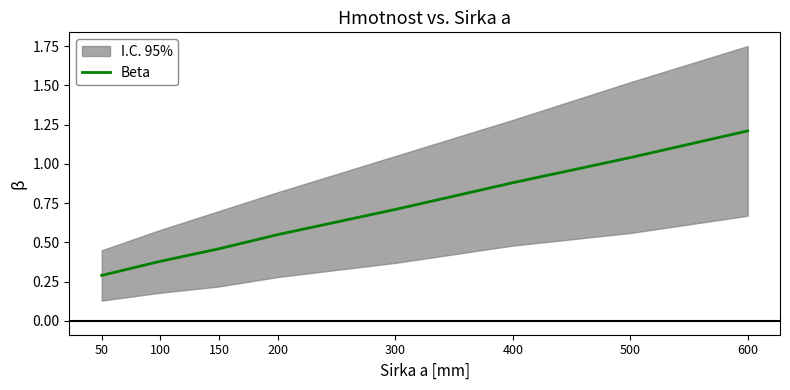

Reading right to left, what are all the values shown in this chart?

1.2	1.0	0.9	0.7	0.6	0.5	0.4	0.3